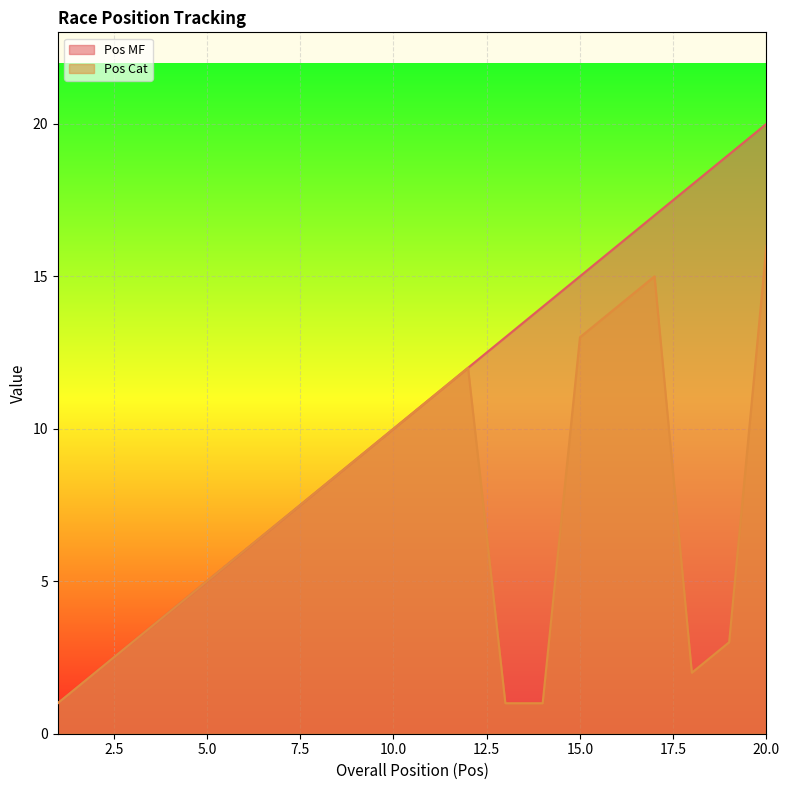

Which series has the largest range (max minus min)?

Pos MF